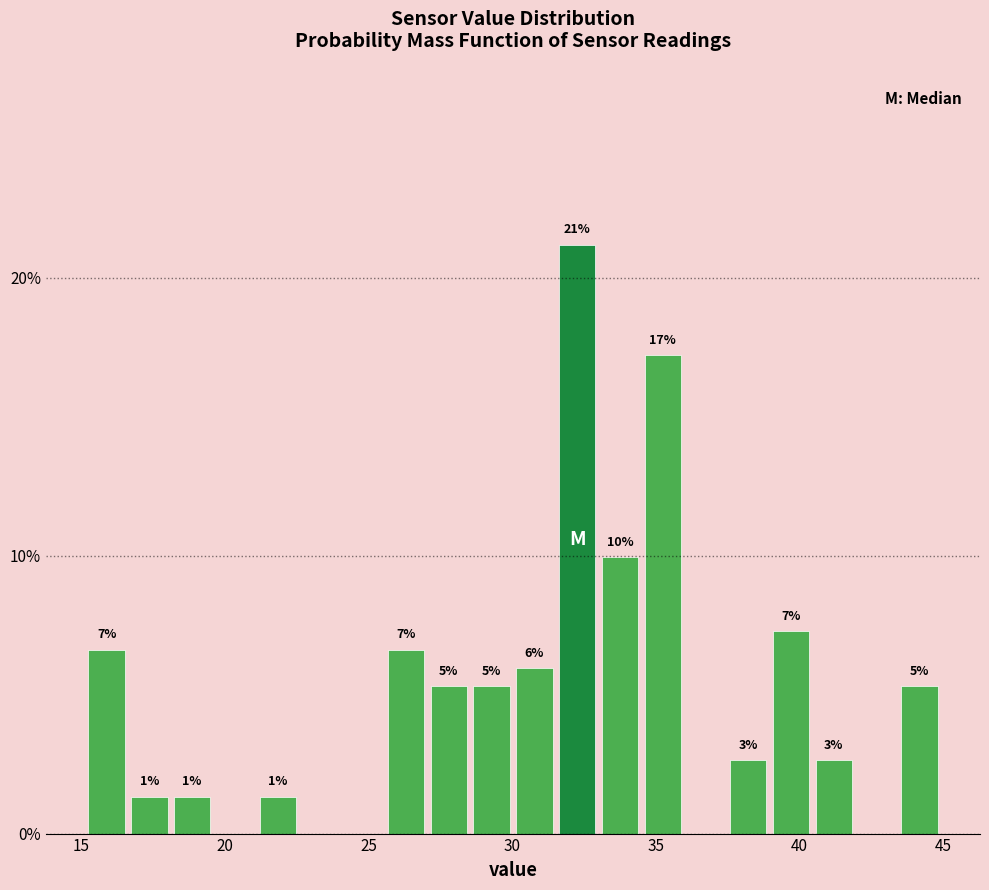

Read against the x-axis, roughly where is the centre of the tallest bar?

32.5